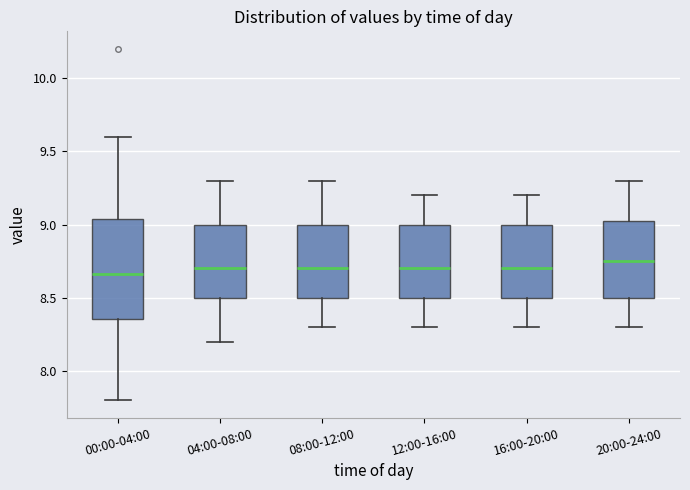

Reading left to right, read every box against the y-axis: the position of its median line, the range the box covers, and the ends of its whiskers. The values are not printed on the chart, so give them approximately, as read against the axis.

00:00-04:00: median 8.65, box 8.35 to 9.05, whiskers 7.80 to 9.60
04:00-08:00: median 8.70, box 8.50 to 9.00, whiskers 8.20 to 9.30
08:00-12:00: median 8.70, box 8.50 to 9.00, whiskers 8.30 to 9.30
12:00-16:00: median 8.70, box 8.50 to 9.00, whiskers 8.30 to 9.20
16:00-20:00: median 8.70, box 8.50 to 9.00, whiskers 8.30 to 9.20
20:00-24:00: median 8.75, box 8.50 to 9.05, whiskers 8.30 to 9.30